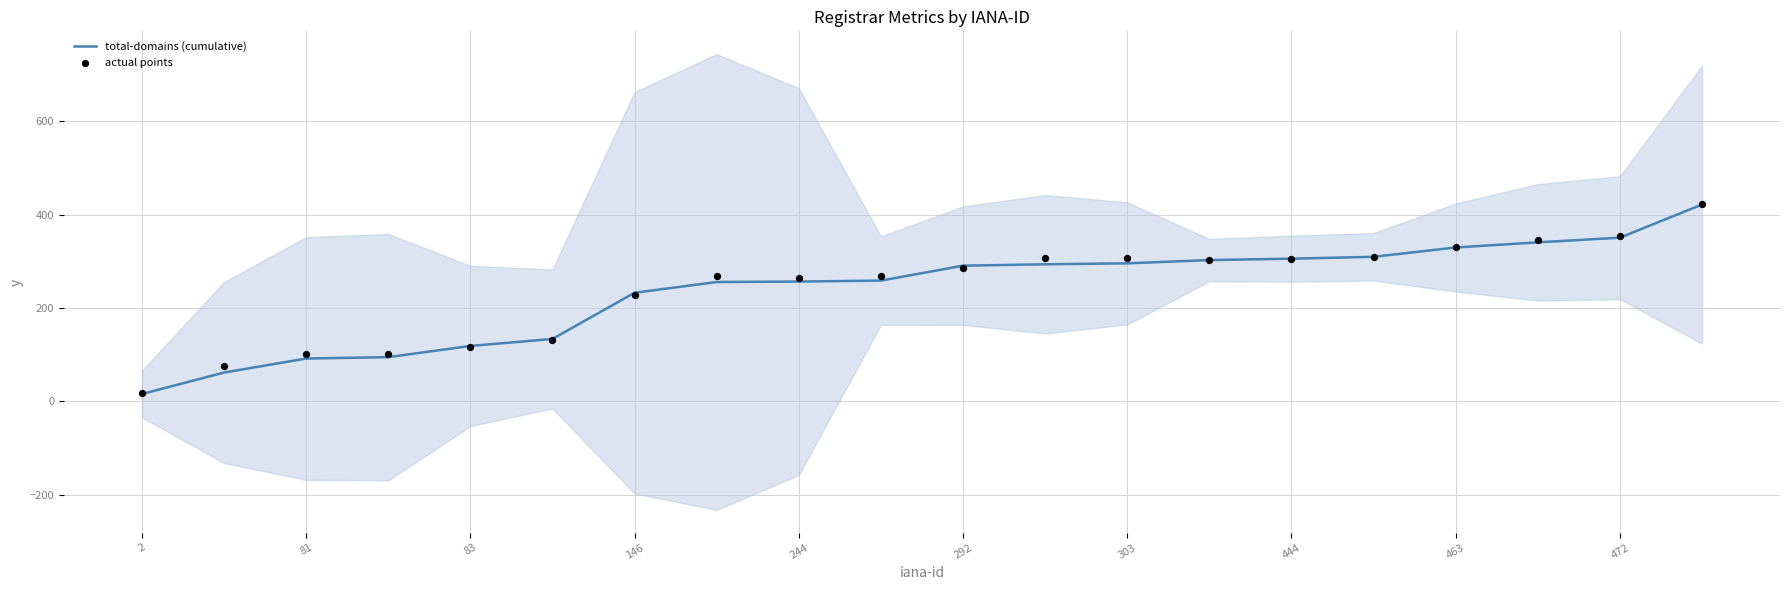

What are all the series names shown in the legend?

total-domains (cumulative), actual points